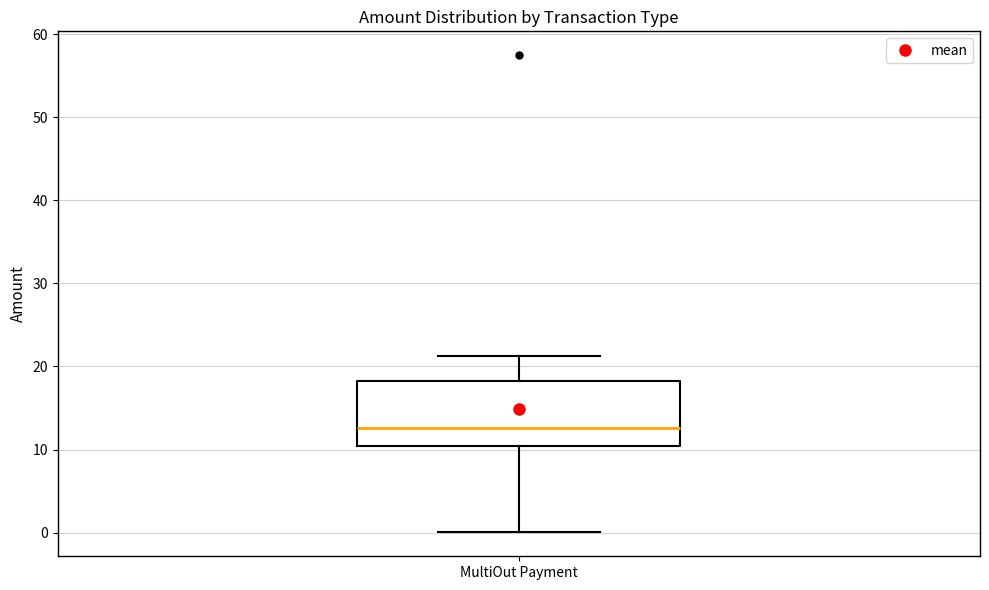

Where is the lower edge of the box for MultiOut Payment on the y-axis? The values are not printed on the chart, so give them approximately, as read against the axis.

10